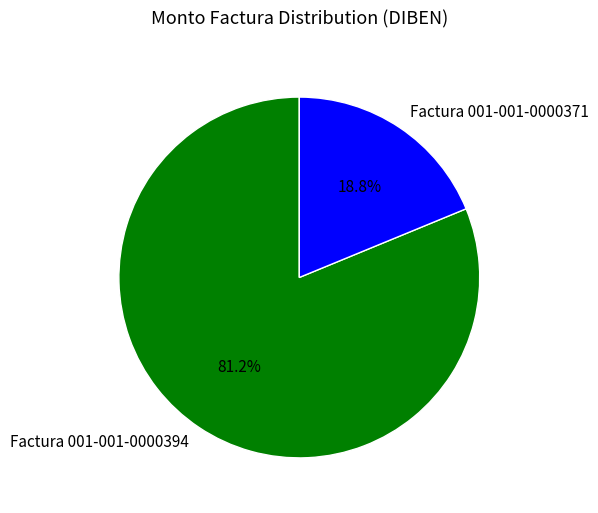

Is Factura 001-001-0000371 the majority of the pie?

No